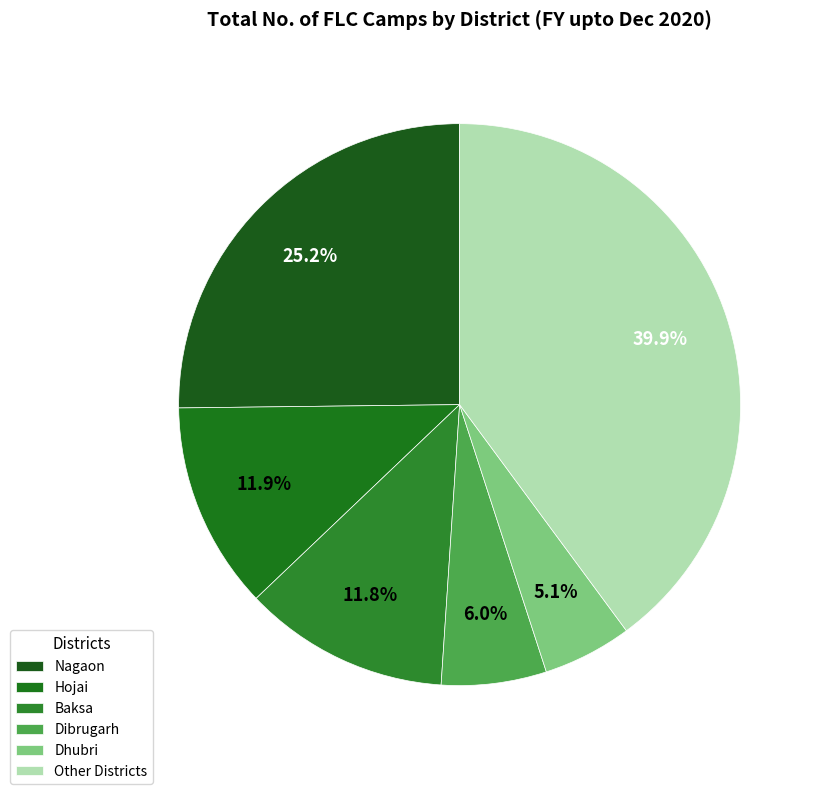

How many segments does this pie chart have?

6